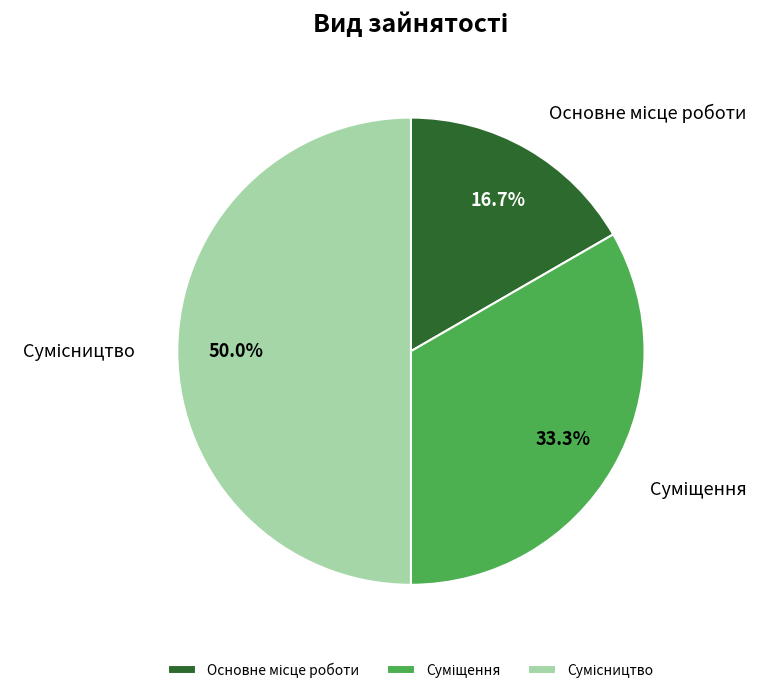

To the nearest percent, what portion does Основне місце роботи represent?

17%